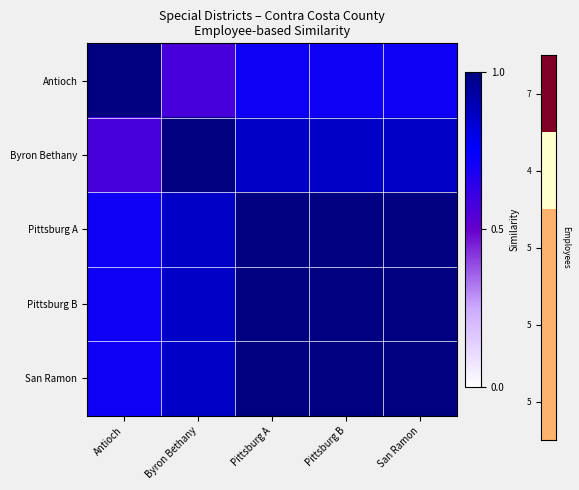

Reading left to right, what are all the values shown in this chart?

Antioch: Antioch=1.0	Byron Bethany=0.6	Pittsburg A=0.7	Pittsburg B=0.7	San Ramon=0.7
Byron Bethany: Antioch=0.6	Byron Bethany=1.0	Pittsburg A=0.9	Pittsburg B=0.9	San Ramon=0.9
Pittsburg A: Antioch=0.7	Byron Bethany=0.9	Pittsburg A=1.0	Pittsburg B=1.0	San Ramon=1.0
Pittsburg B: Antioch=0.7	Byron Bethany=0.9	Pittsburg A=1.0	Pittsburg B=1.0	San Ramon=1.0
San Ramon: Antioch=0.7	Byron Bethany=0.9	Pittsburg A=1.0	Pittsburg B=1.0	San Ramon=1.0